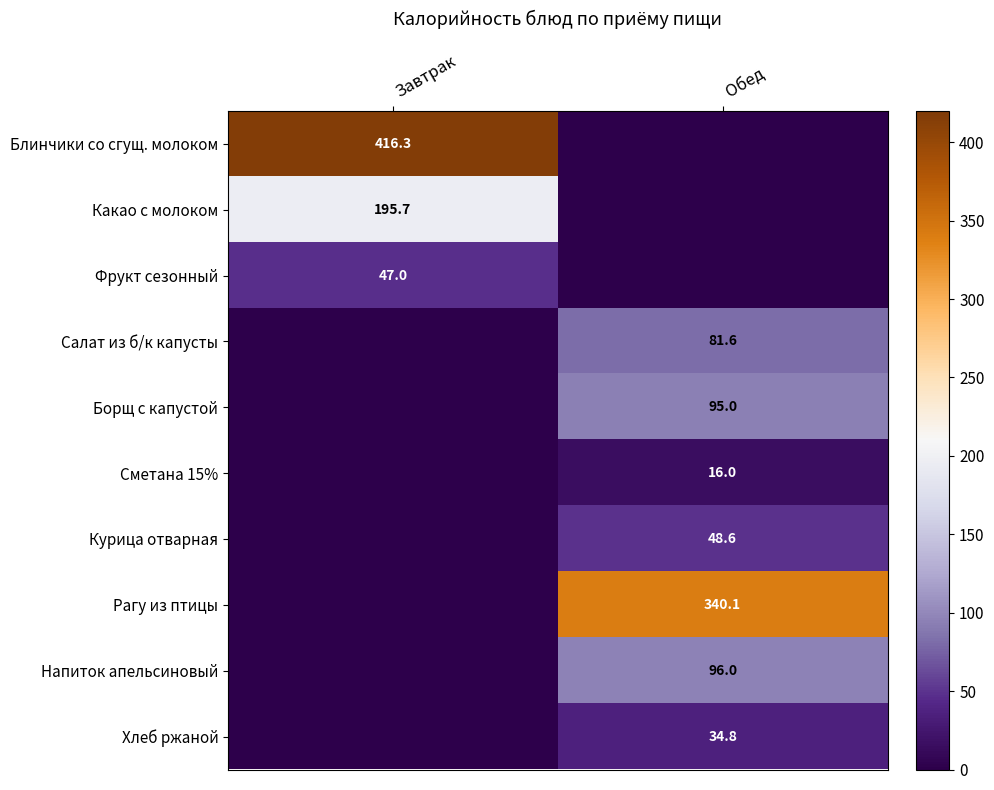

The value of Какао с молоком at Завтрак is 339.4. True or false?

False